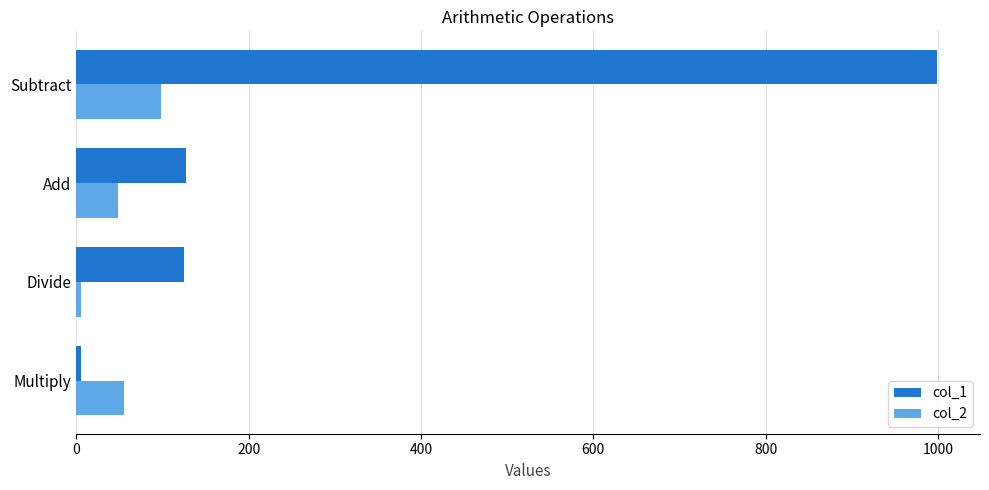

The col_2 series shows 48 at Add. True or false?

True